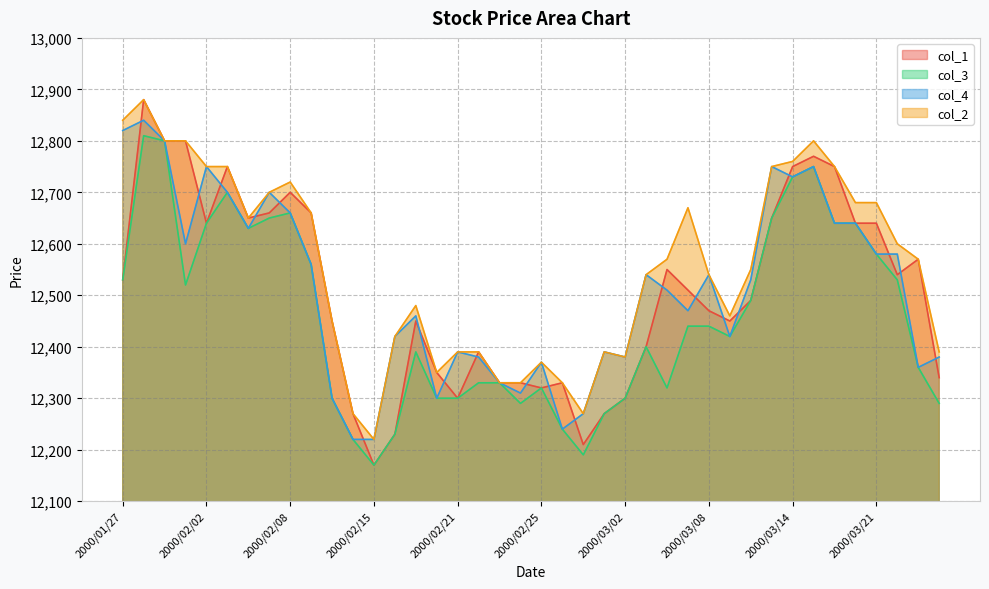

True or false: col_1 and col_2 intersect in this chart.

False